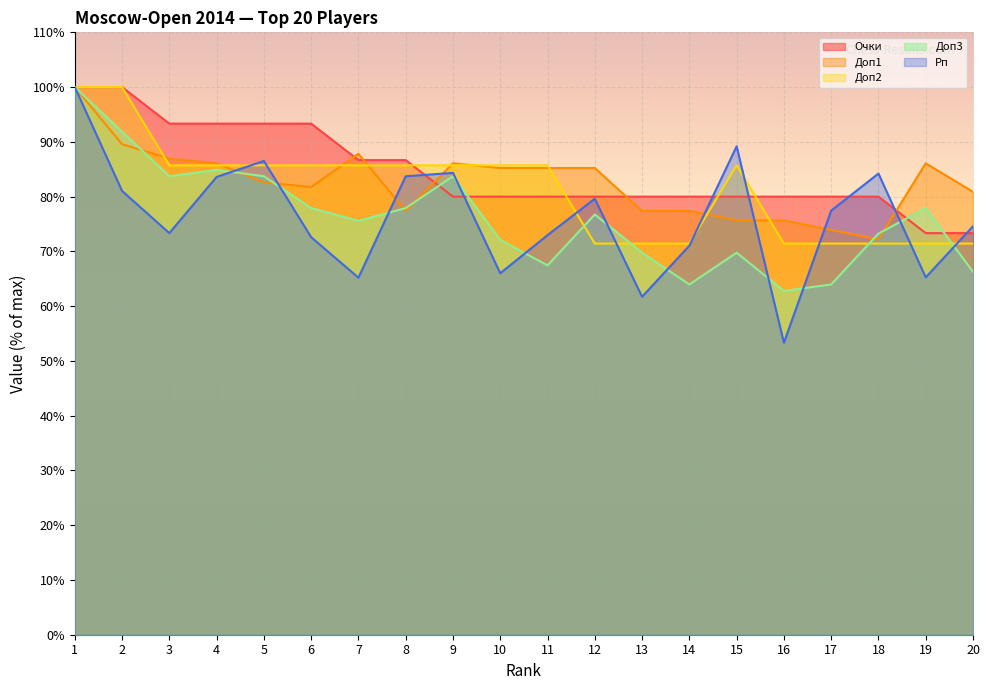

What are all the series names shown in the legend?

Очки, Доп1, Доп2, Доп3, Рп